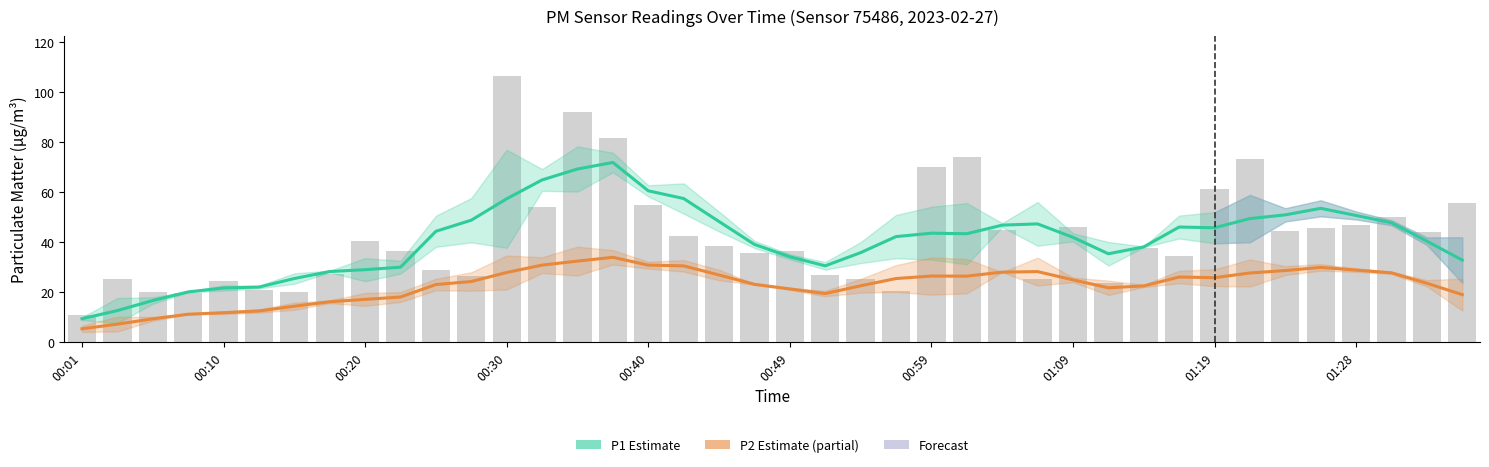

How many data points in P2 Estimate (partial) are above 24?

21